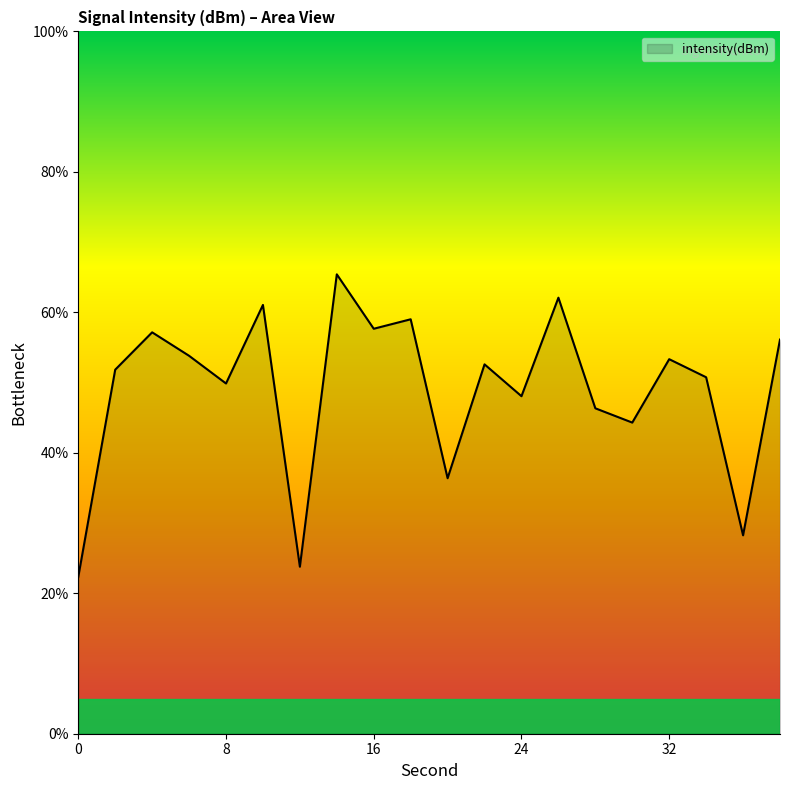

What is the minimum value shown in the chart?

22.3